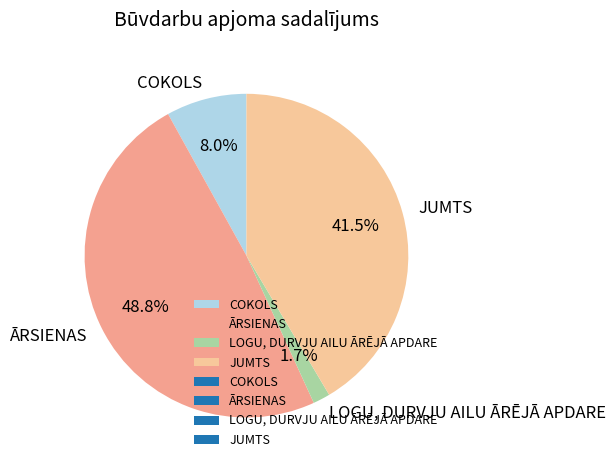

Combined, what portion of the pie is LOGU, DURVJU AILU ĀRĒJĀ APDARE and JUMTS?

43.2%